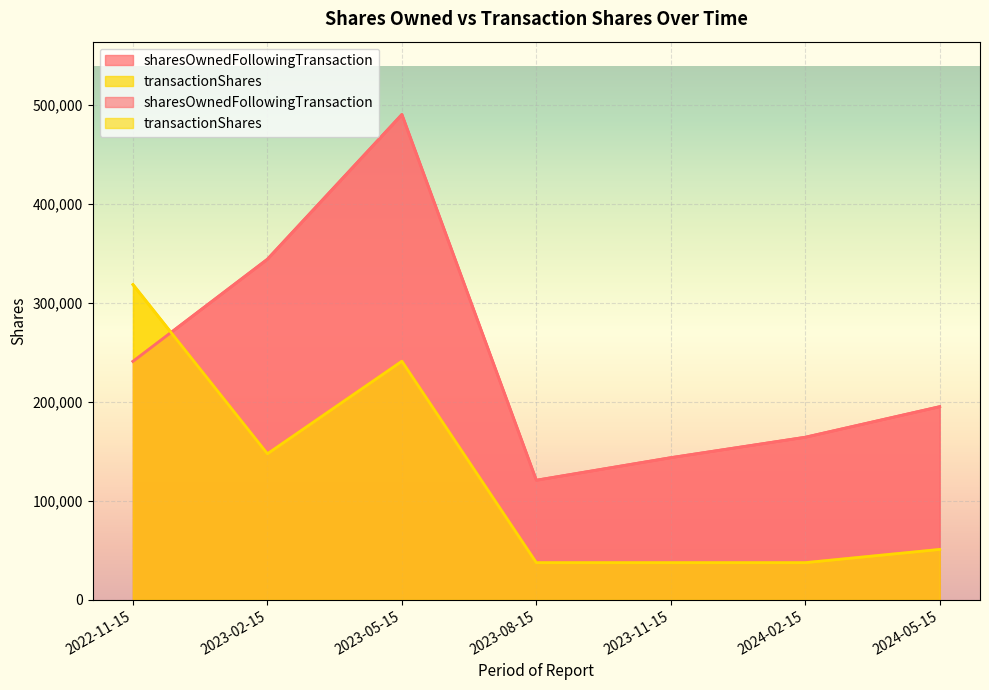

What is the difference between the maximum and minimum values in the sharesOwnedFollowingTransaction series?

369360